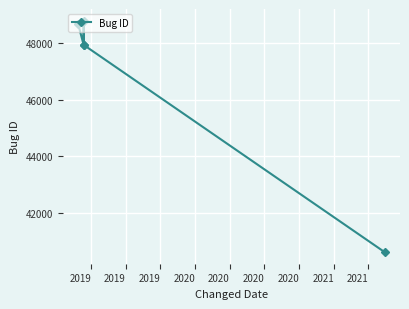

What is the value of the 5th point from the left?

40609